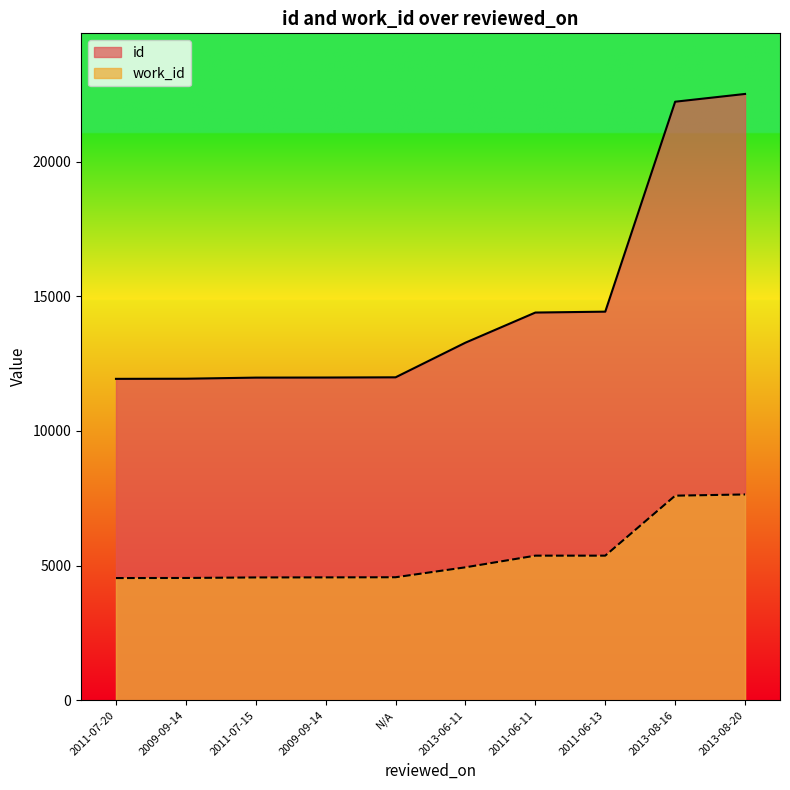

At which label does work_id first exceed 4933?

2011-06-11